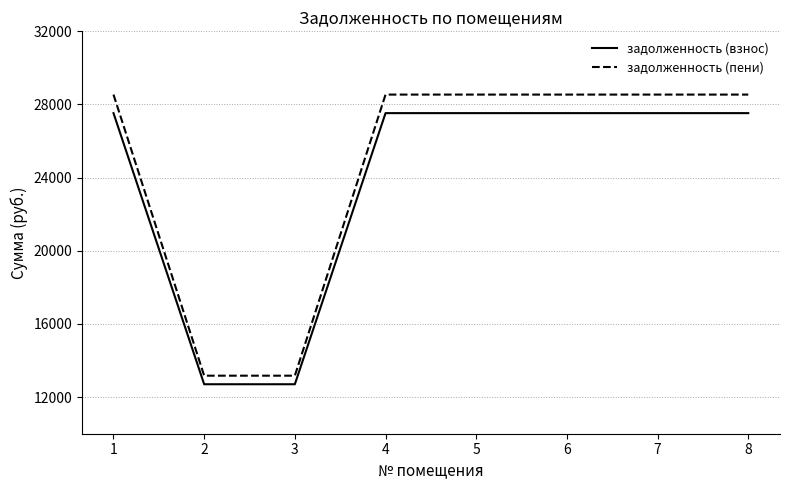

What is the greatest value displayed?

28541.8